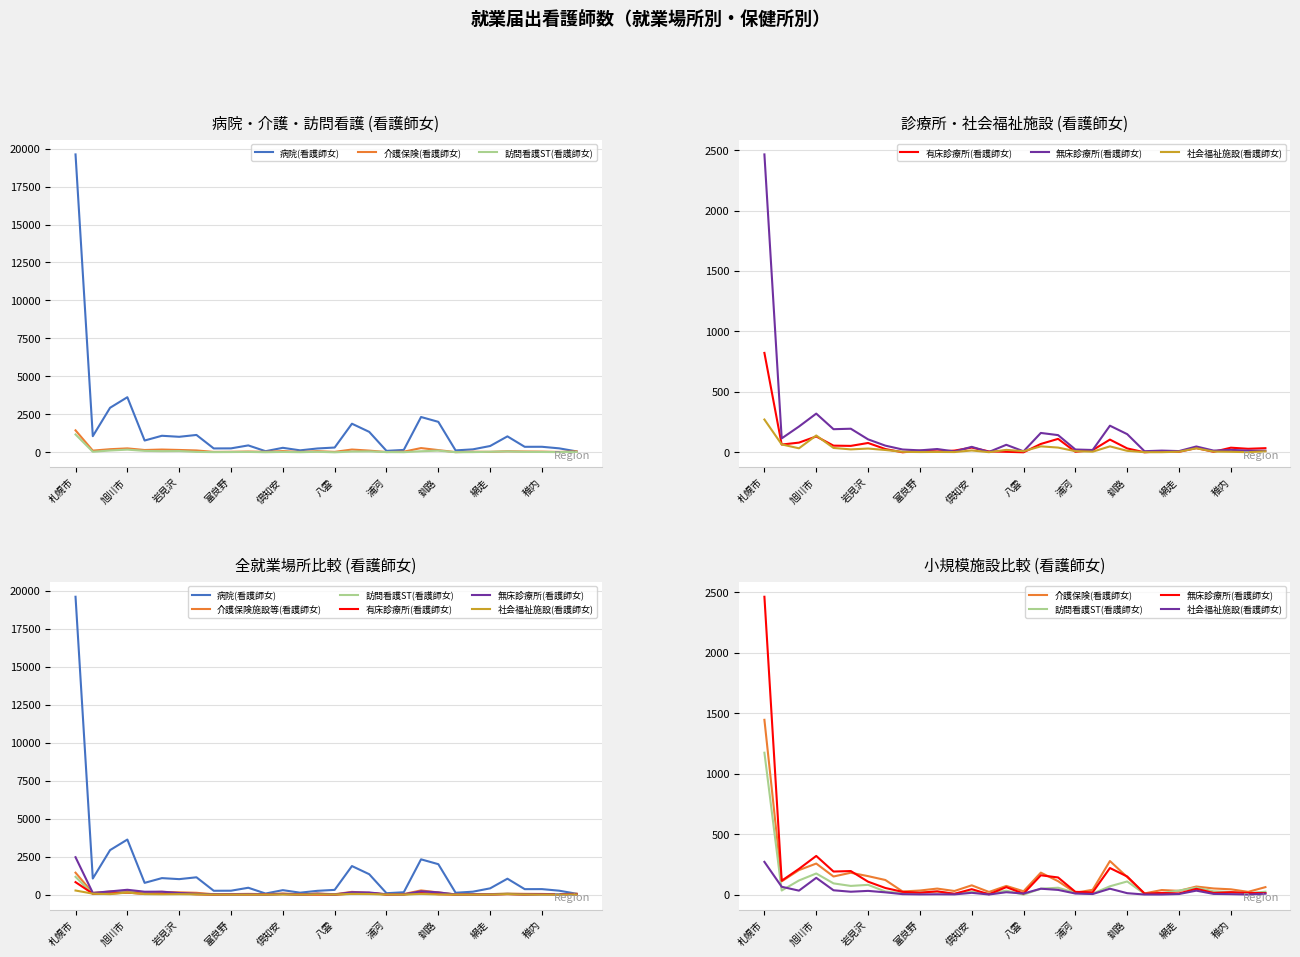

Reading left to right, what are all the values shown in this chart?

病院(看護師女): 19616	1061	2932	3627	775	1088	1020	1142	254	258	453	72	295	128	251	313	1882	1345	94	156	2324	2005	124	194	414	1049	361	363	259	59
介護保険施設等(看護師女): 1446	110	203	257	150	181	153	121	26	34	50	30	77	22	72	28	182	111	16	40	278	145	10	38	31	67	51	44	23	62
訪問看護ST(看護師女): 1174	34	117	175	93	72	81	26	12	17	25	6	24	7	33	0	49	57	15	8	69	109	7	13	34	58	27	22	12	24
有床診療所(看護師女): 822	64	80	131	55	53	77	27	0	13	7	14	39	7	4	0	69	111	4	18	105	32	0	9	4	35	4	38	29	34
無床診療所(看護師女): 2464	115	213	320	191	195	107	55	23	16	27	7	45	3	62	8	160	142	23	19	220	150	9	14	10	48	14	20	14	13
社会福祉施設(看護師女): 271	65	33	139	36	24	31	19	4	2	3	2	15	1	20	9	49	39	9	5	49	12	1	1	5	33	6	4	1	8